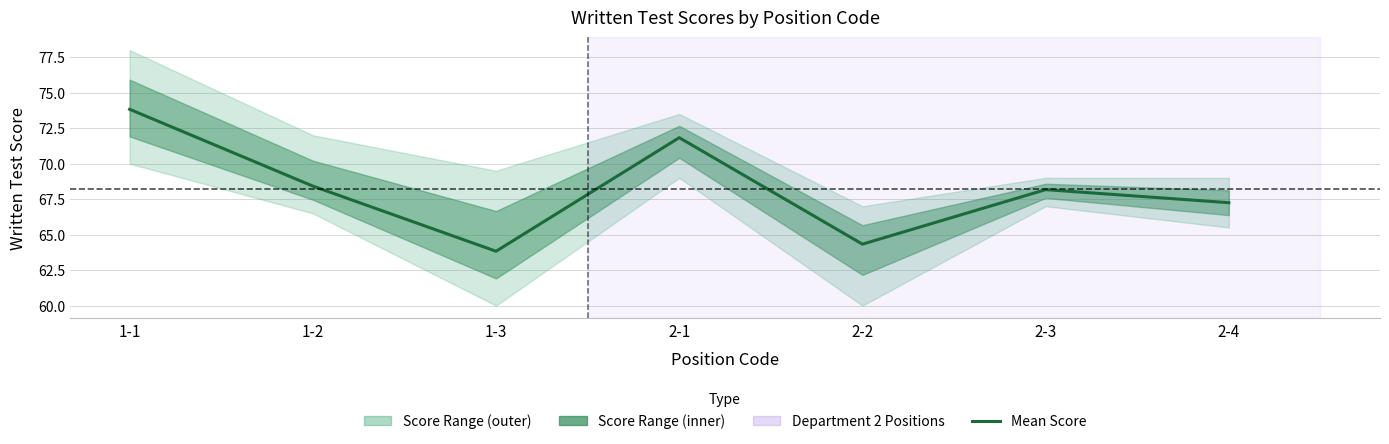

At which category does the data reach its first local valley?

1-3